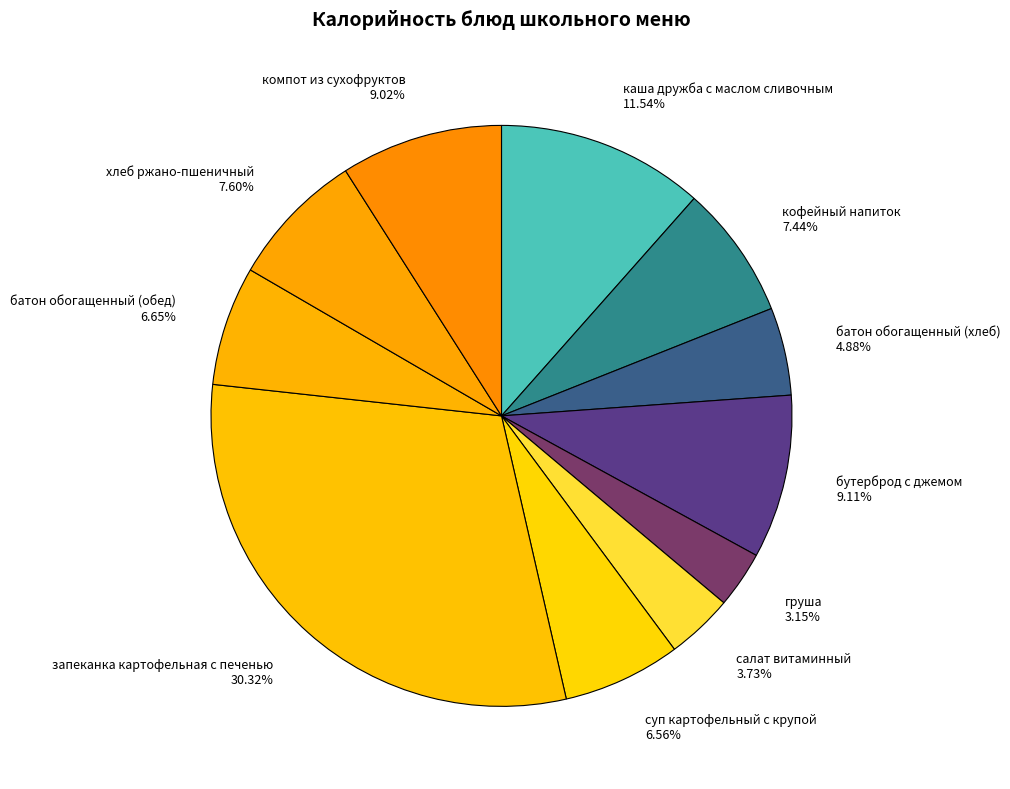

Which has a higher value, батон обогащенный (хлеб) or салат витаминный?

батон обогащенный (хлеб)